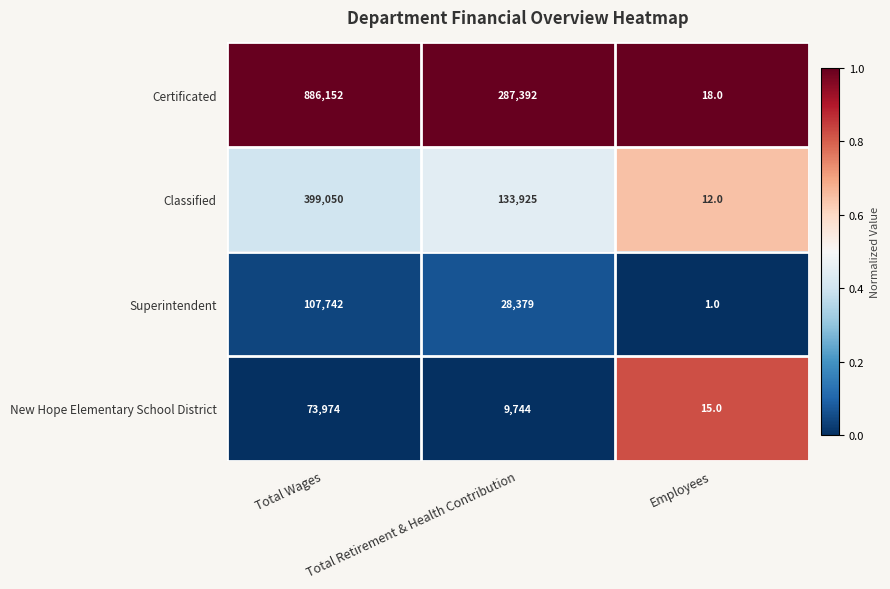

The value of Certificated at Total Retirement & Health Contribution is 416357. True or false?

False